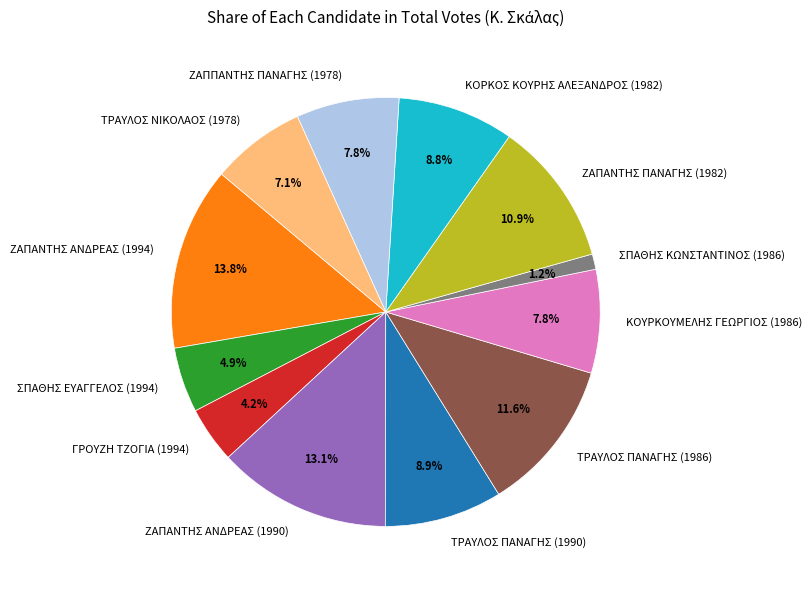

Is it true that ΖΑΠΑΝΤΗΣ ΠΑΝΑΓΗΣ (1982) is 11% of the pie?

True